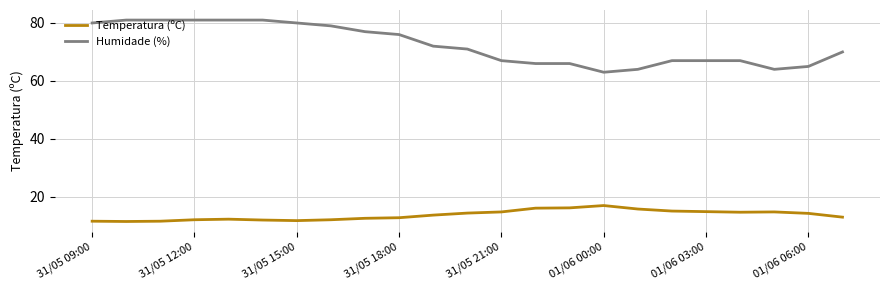

What is the difference between the maximum and minimum values in the Temperatura (ºC) series?

5.5